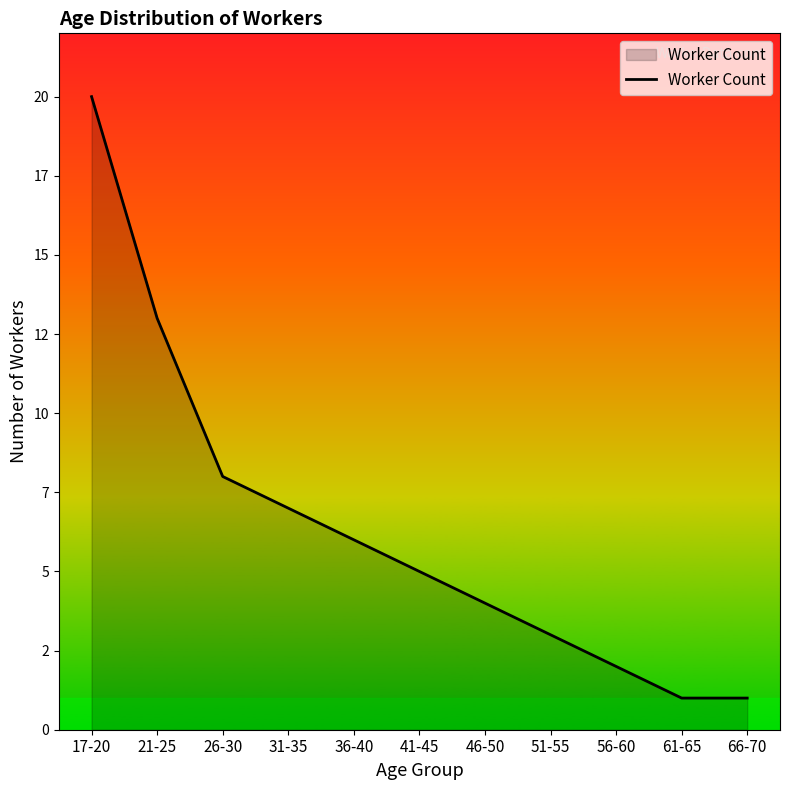

What is the sum of the values at 21-25 and 31-35?

20